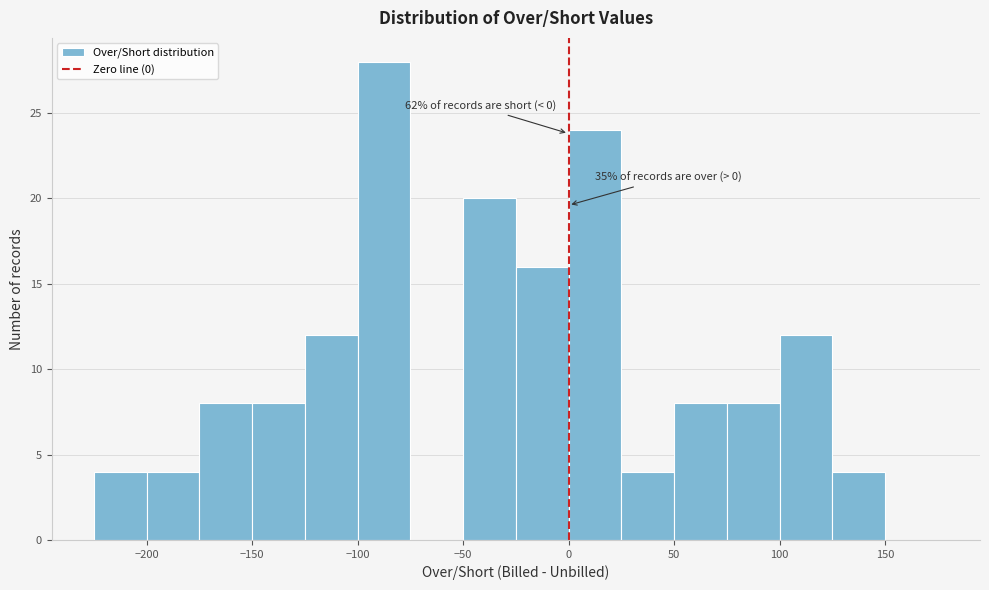

Over which range of the x-axis is the bar tallest?

-100 to -75